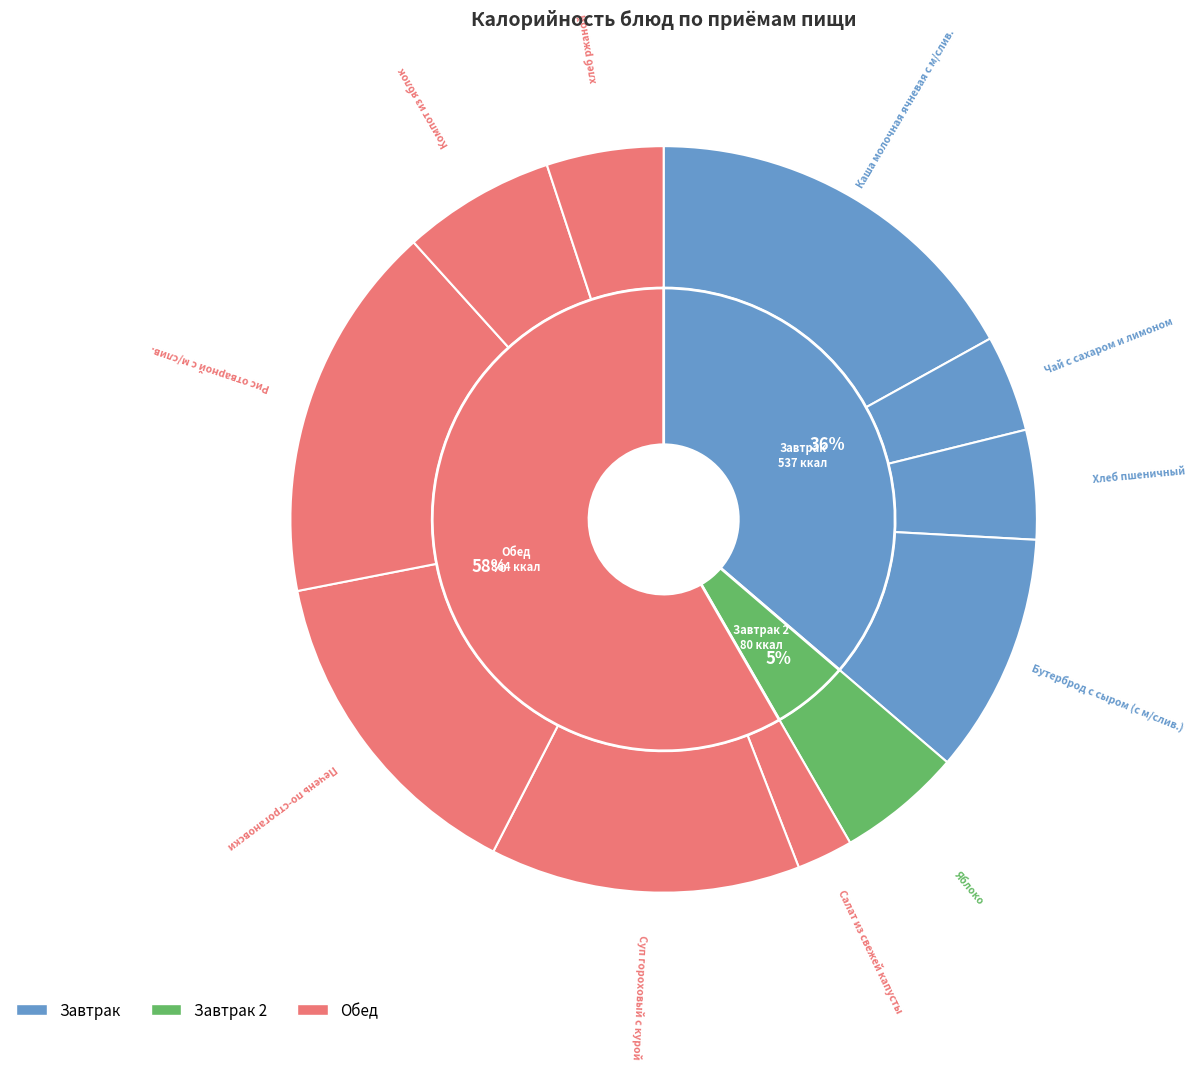

What is the smallest slice in the pie chart?

Салат из свежей капусты